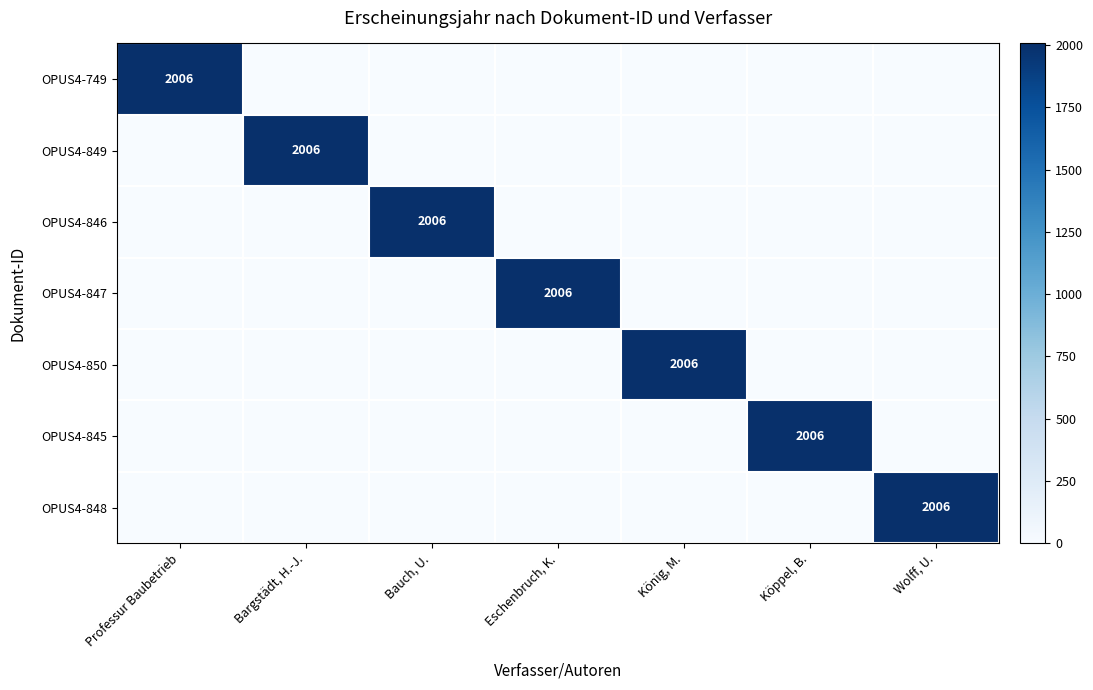

How many categories are shown in the chart?

7